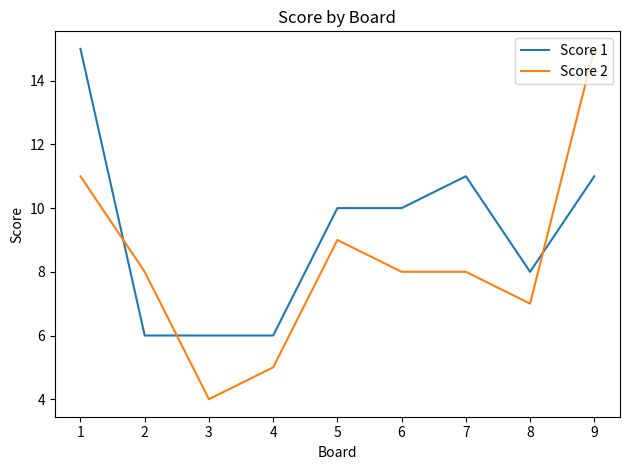

Which series has the widest spread of values?

Score 2